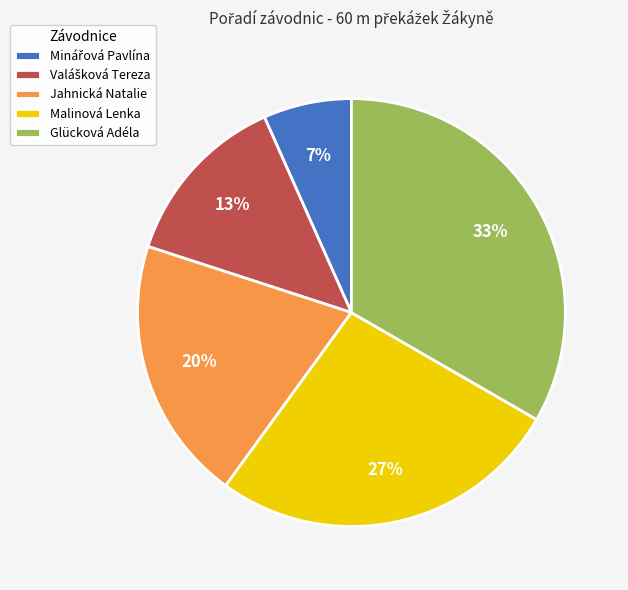

Which category has the biggest portion of the pie?

Glücková Adéla